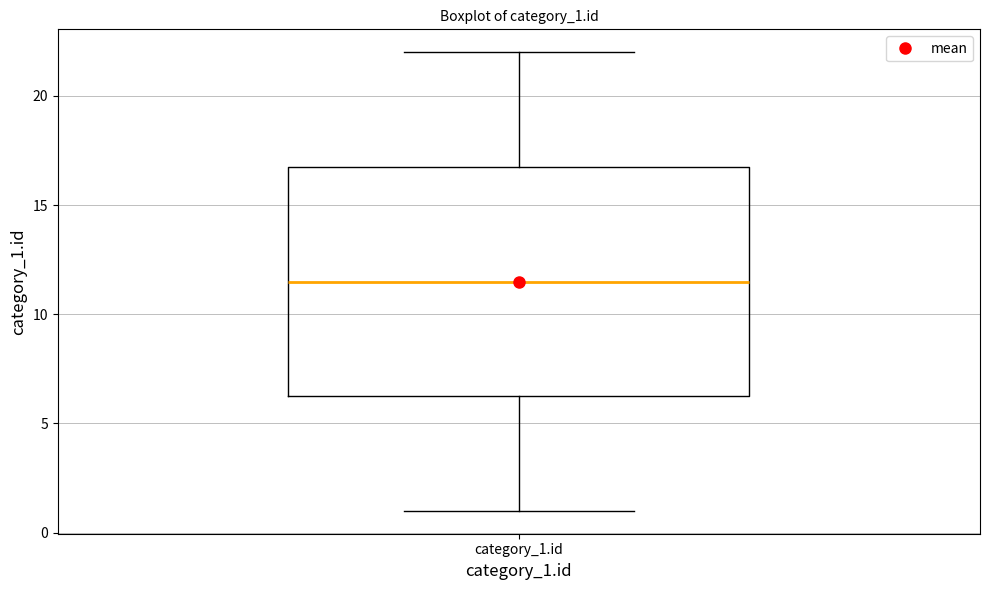

Read this box plot against the y-axis: the position of the median line, the range covered by the box, and the ends of both whiskers. The values are not printed on the chart, so give them approximately, as read against the axis.

median 11.5, box 6.5 to 17.0, whiskers 1.0 to 22.0